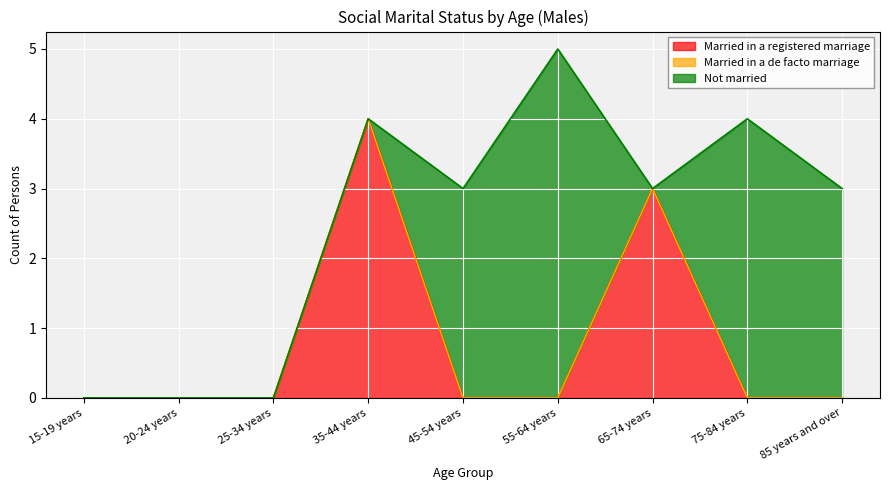

List the series in order of their overall mean, highest first.

Not married, Married in a registered marriage, Married in a de facto marriage